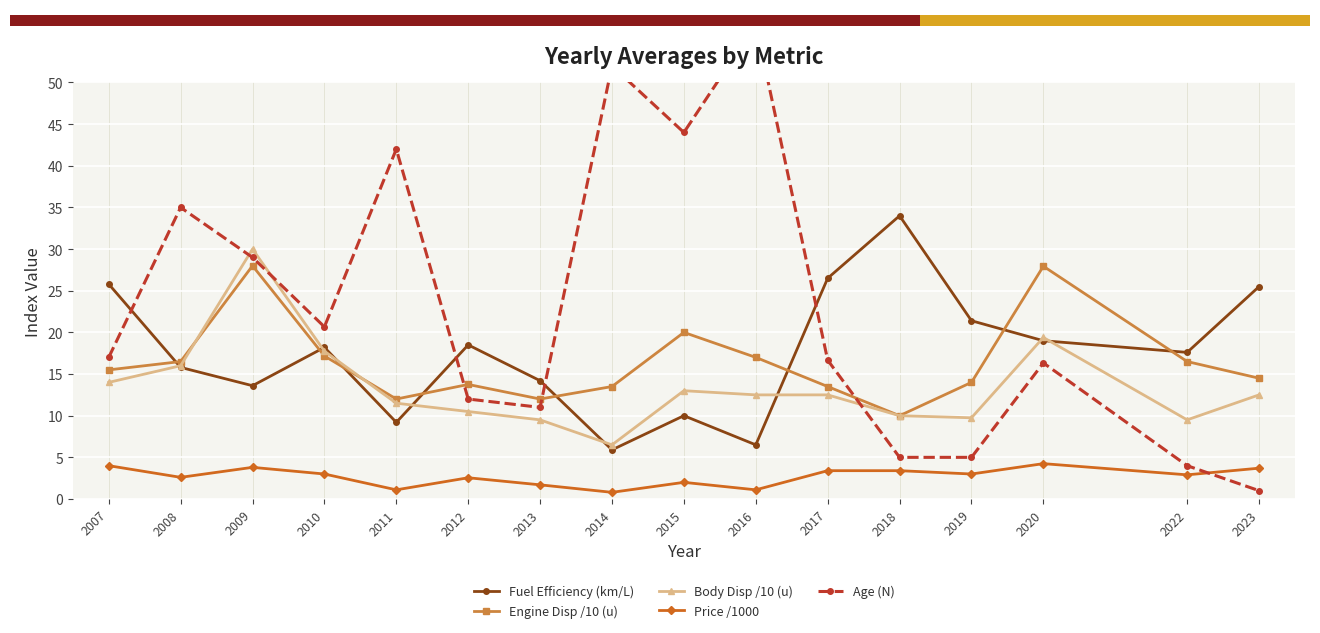

Count the number of categories in the chart.

16